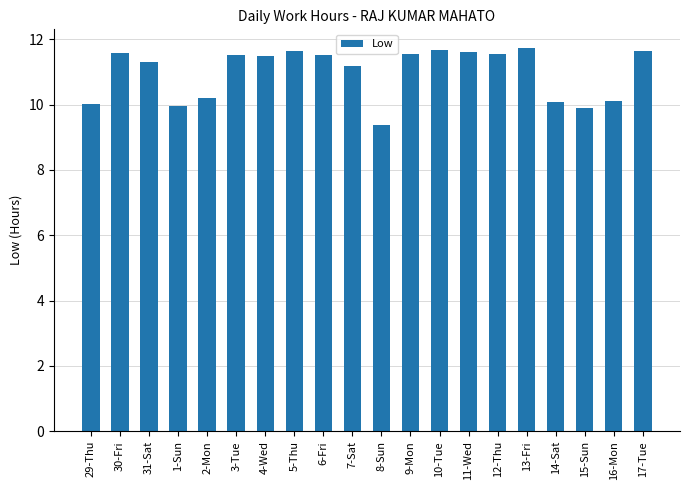

What is the greatest value displayed?

11.7